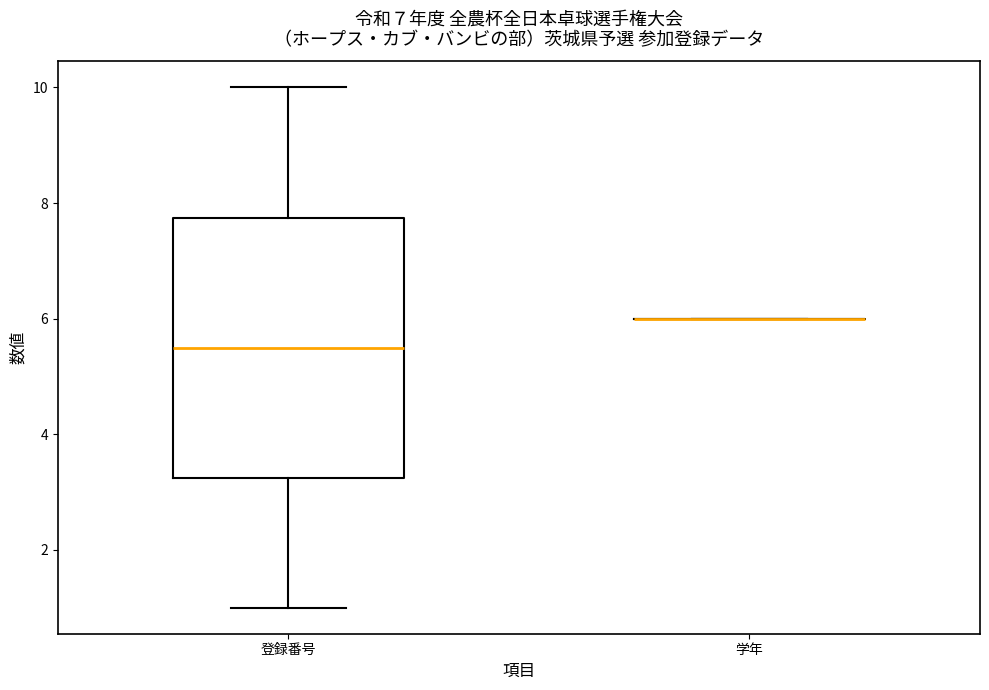

Reading left to right, read every box against the y-axis: the position of its median line, the range the box covers, and the ends of its whiskers. The values are not printed on the chart, so give them approximately, as read against the axis.

登録番号: median 5.6, box 3.2 to 7.8, whiskers 1.0 to 10.0
学年: box collapsed to a line at 6.0, whiskers 6.0 to 6.0